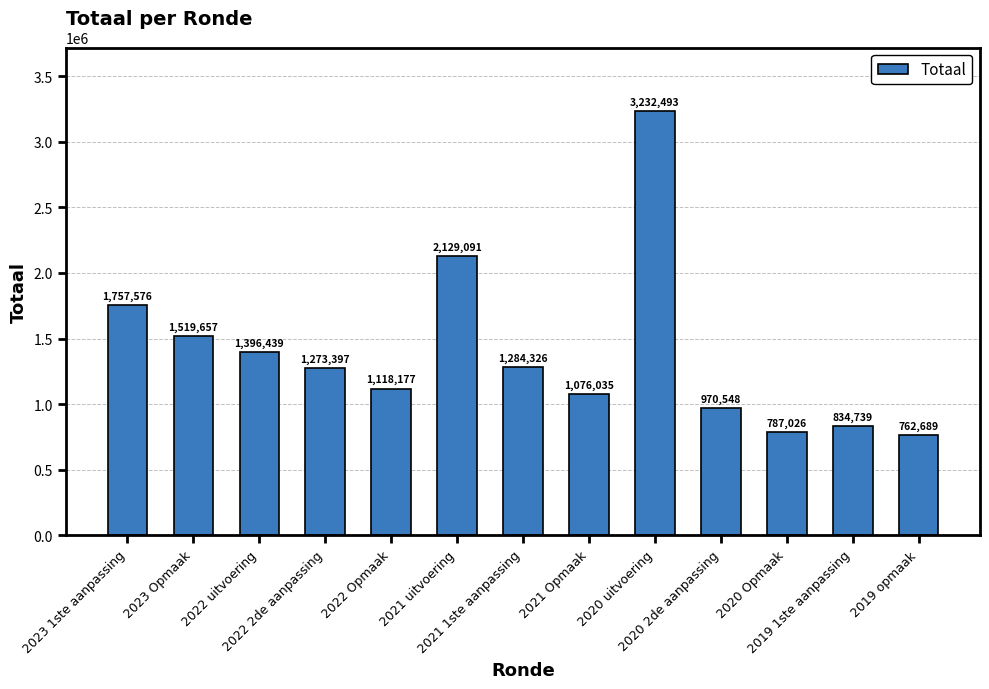

What is the change in value from 2023 1ste aanpassing to 2021 1ste aanpassing?

-473250